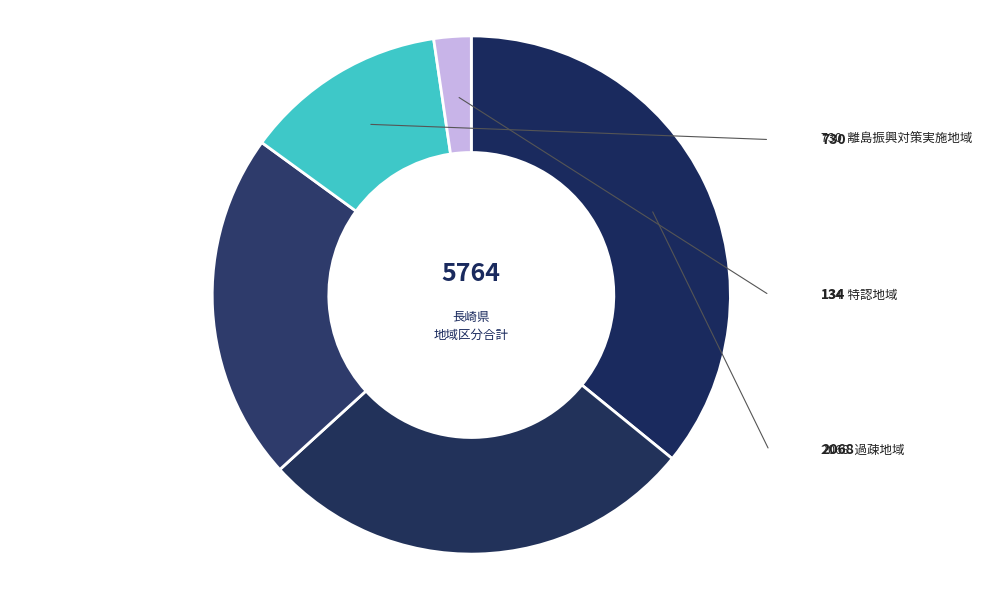

Is there a majority slice in this chart?

No